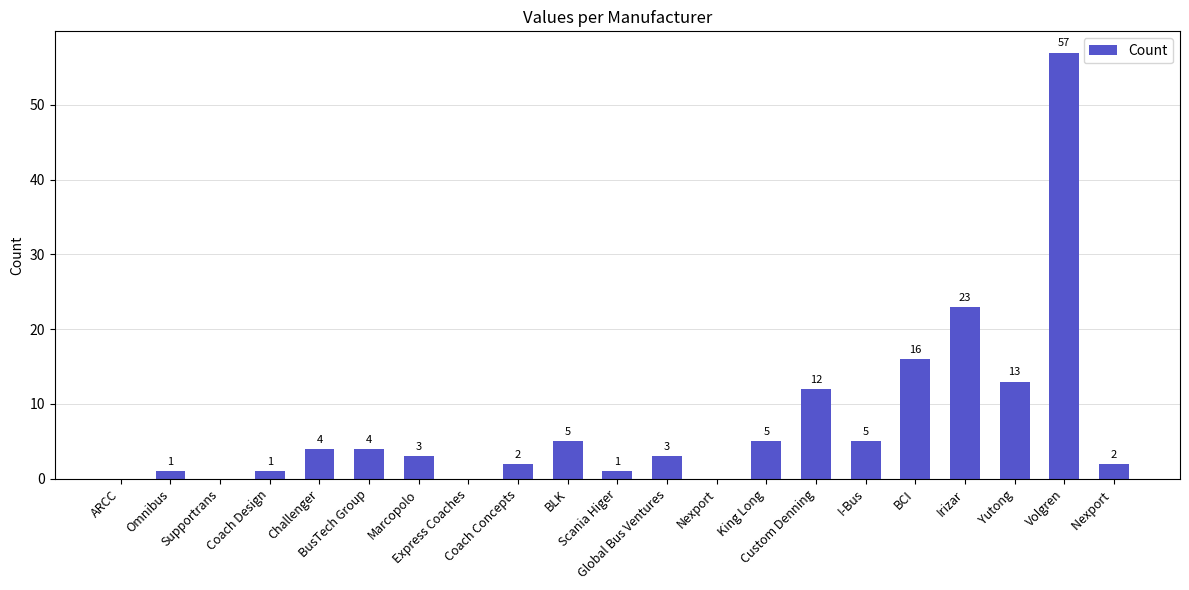

Which category has the highest value across all series?

Volgren